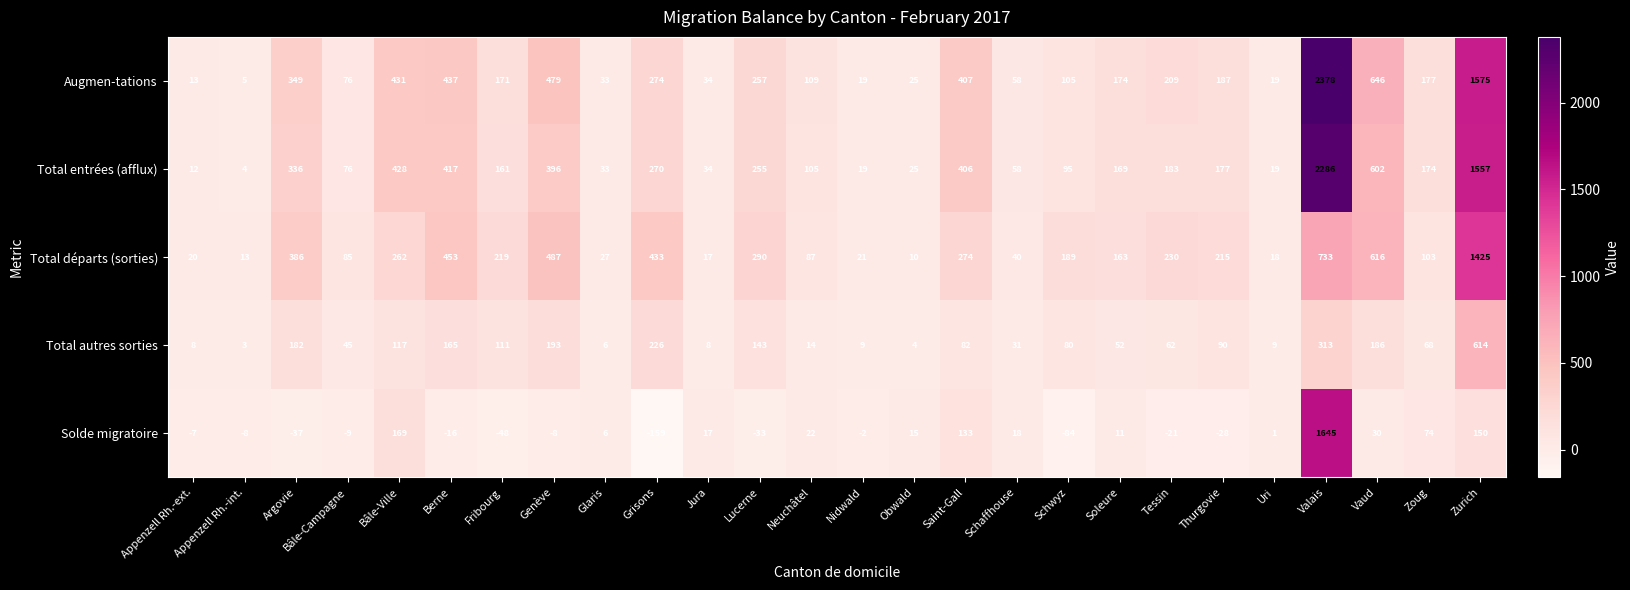

At Zoug, list the series in order from smallest to largest.

Total autres sorties, Solde migratoire, Total départs (sorties), Total entrées (afflux), Augmen-tations